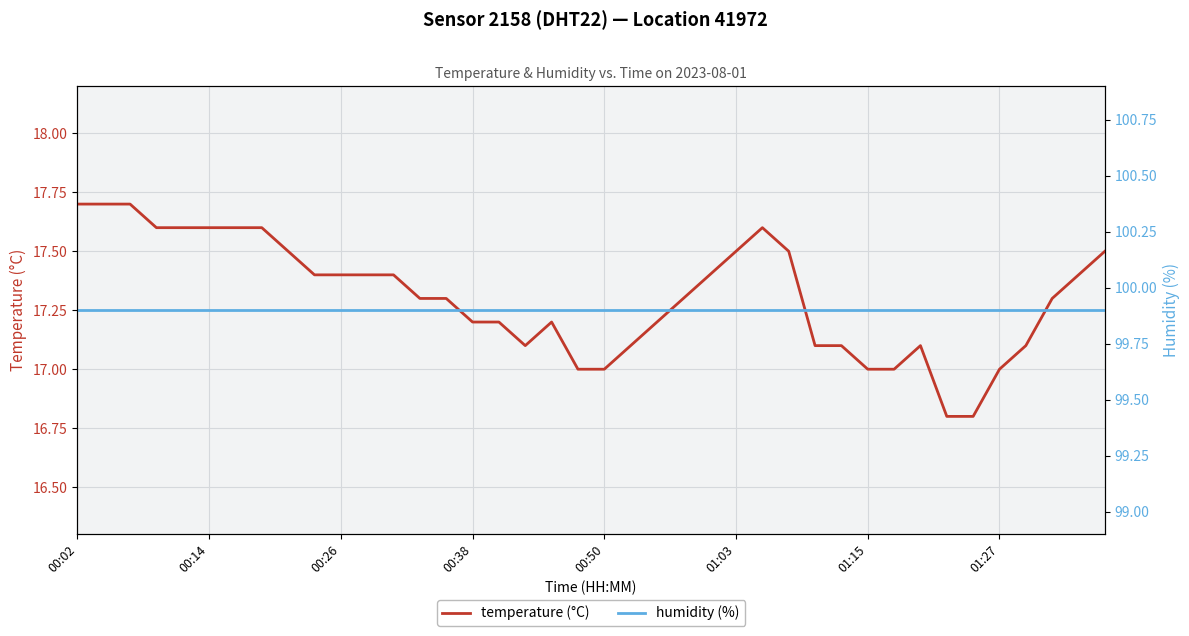

True or false: temperature (°C) and humidity (%) intersect in this chart.

False